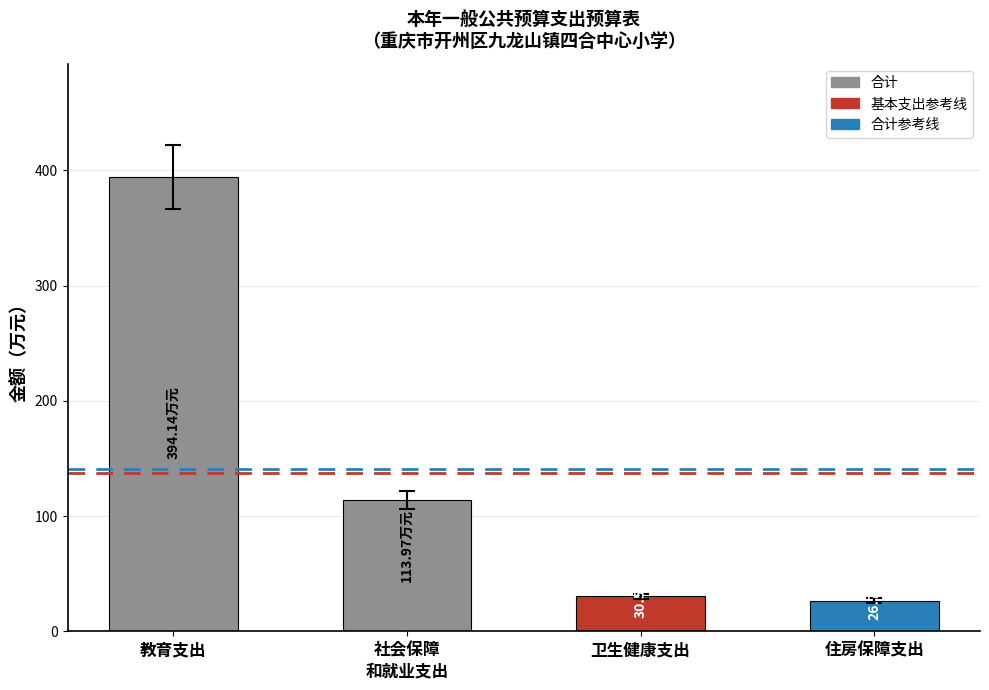

What is the label of the 4th bar from the left?

住房保障支出